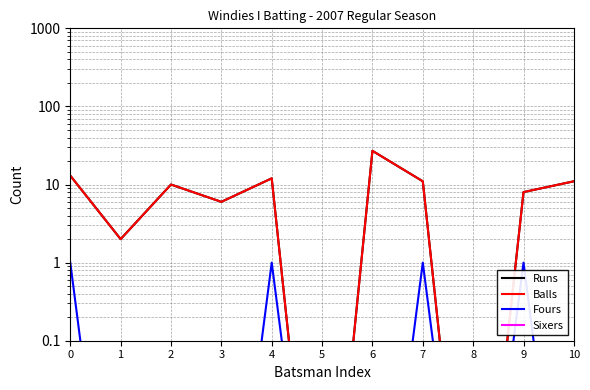

At which category is the sum across all series the highest?

6